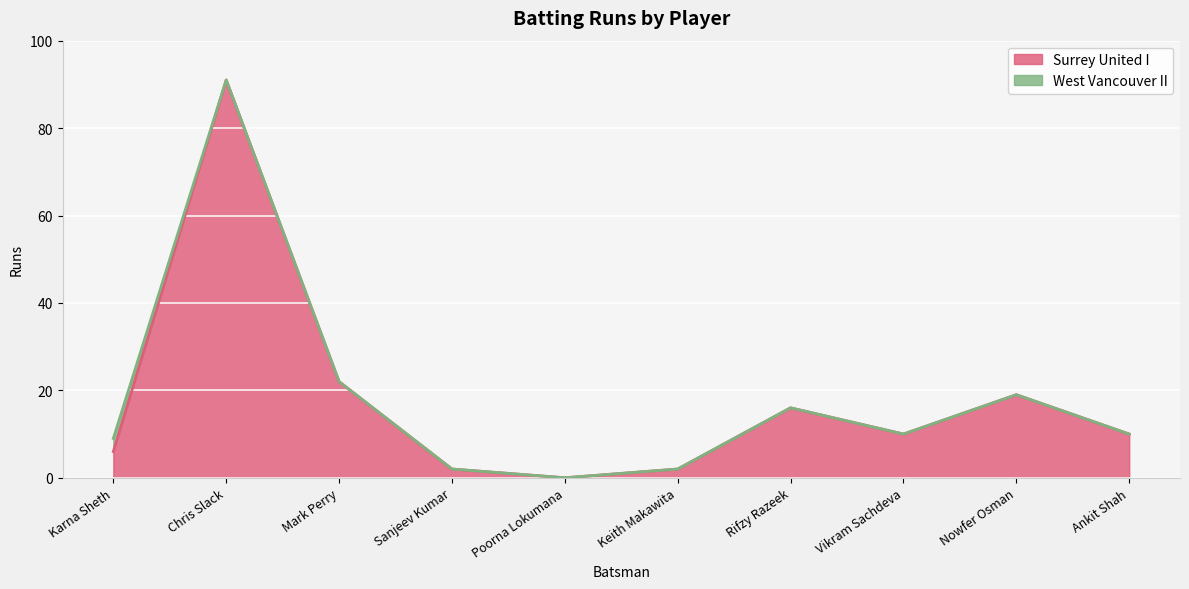

Does the chart display data point markers on the line(s)?

No